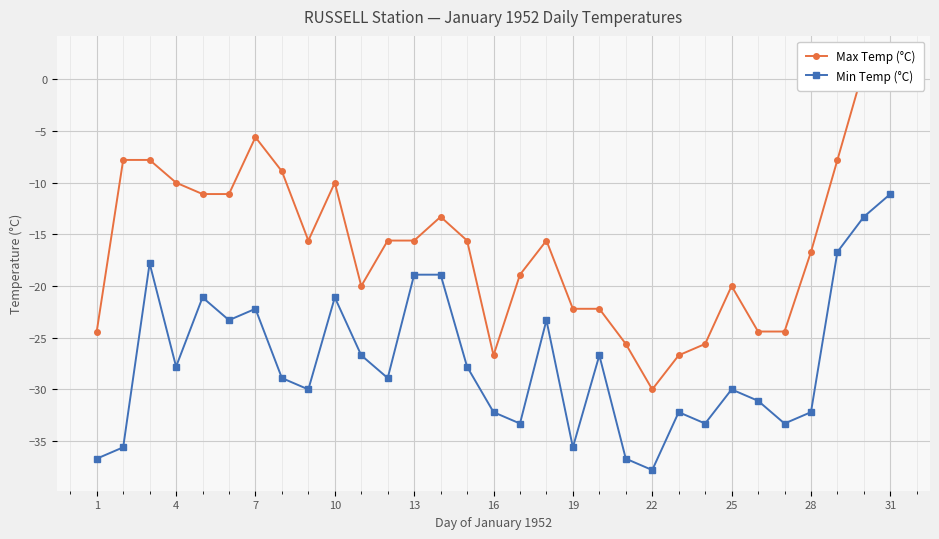

True or false: Min Temp (°C) has a value of -10.0 at 7.

False